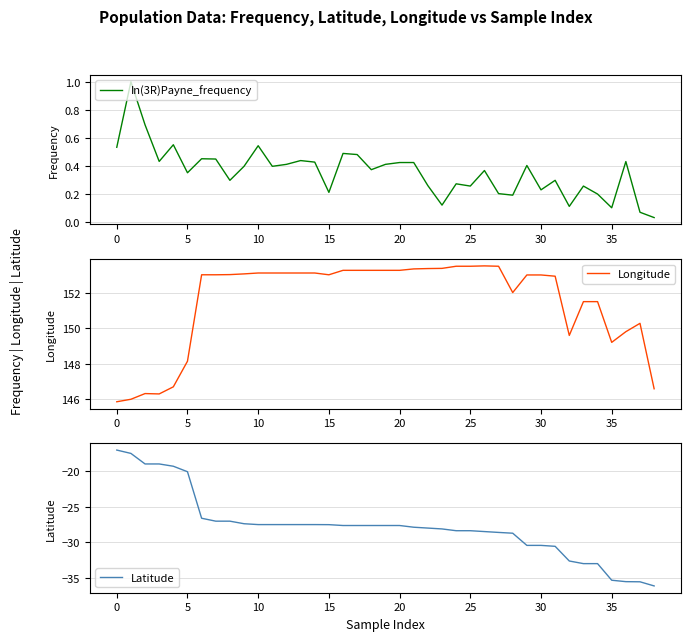

True or false: Latitude and In(3R)Payne_frequency cross at least once.

False